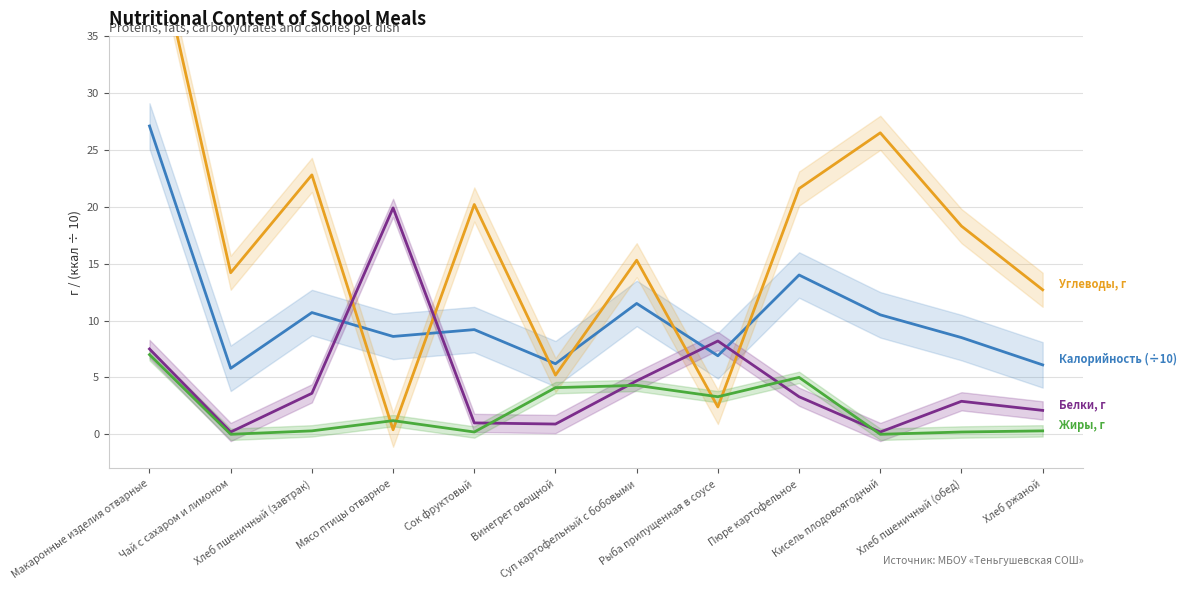

True or false: Углеводы, г has more than 0 points higher than both neighbors.

True